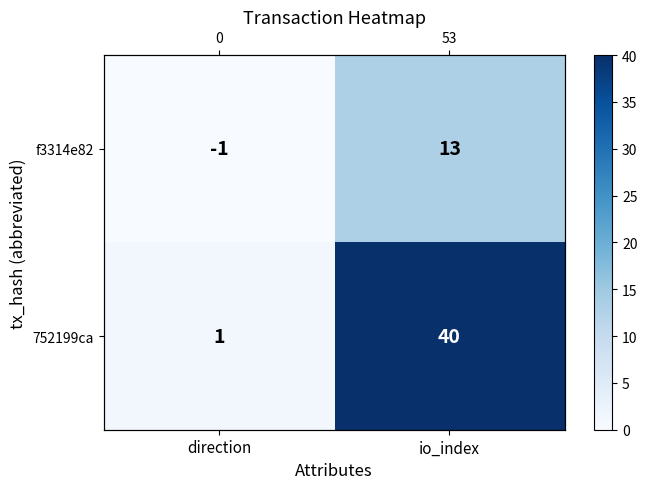

At direction, list the series in order from largest to smallest.

752199ca, f3314e82